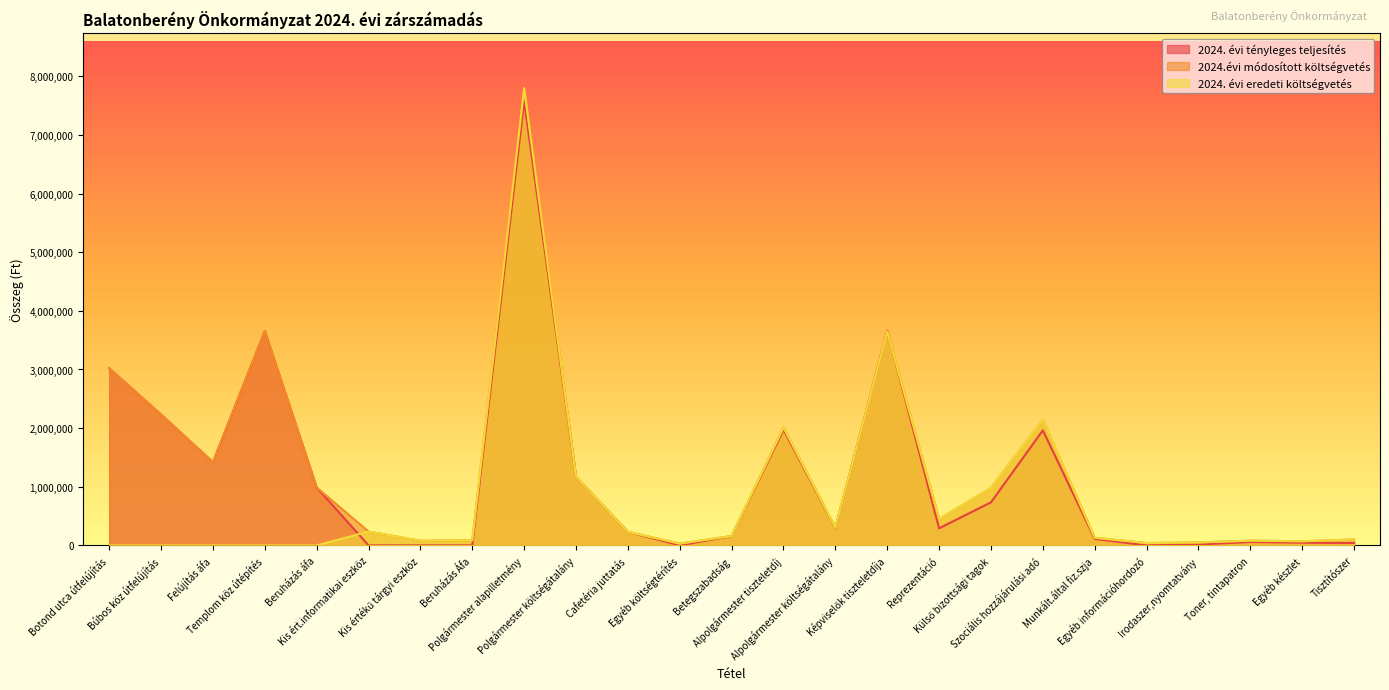

At which label is 2024. évi tényleges teljesítés closest to 3786956?

Képviselők tiszteletdíja